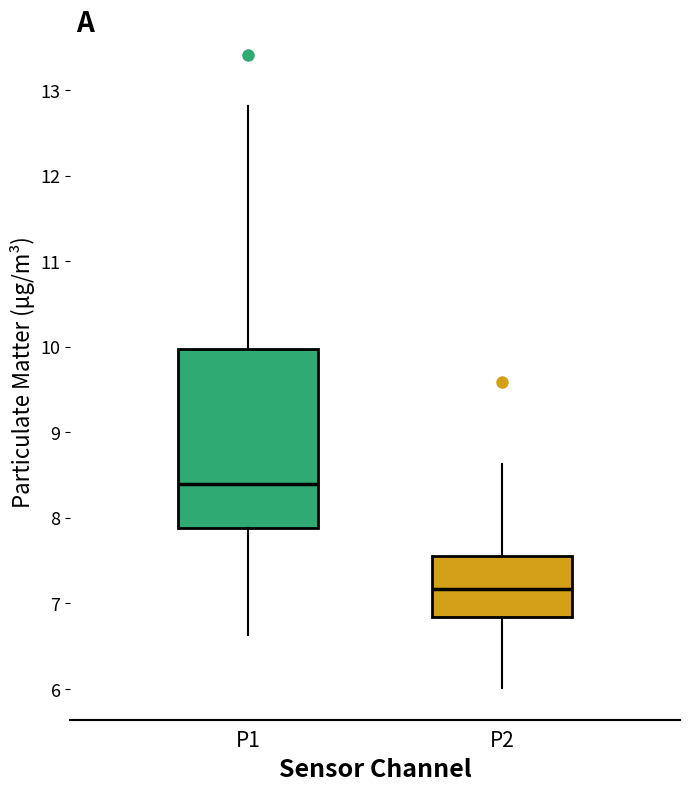

Where does the lower whisker of the box for P2 end on the y-axis? The values are not printed on the chart, so give them approximately, as read against the axis.

6.0